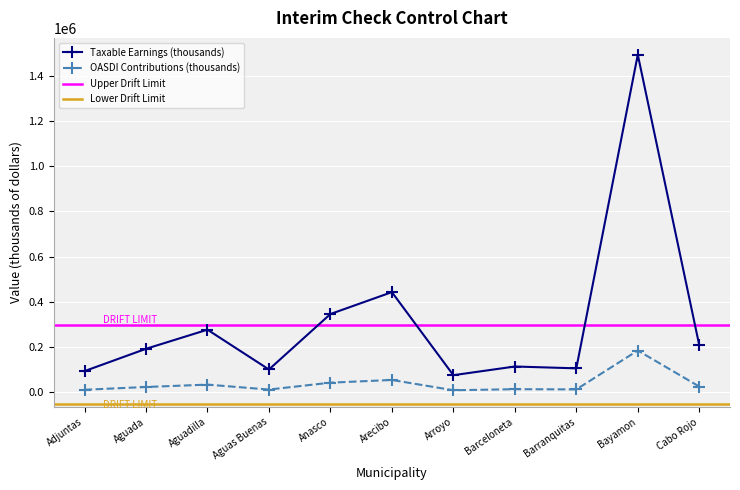

Which series has the largest total across all categories?

Taxable Earnings (thousands)